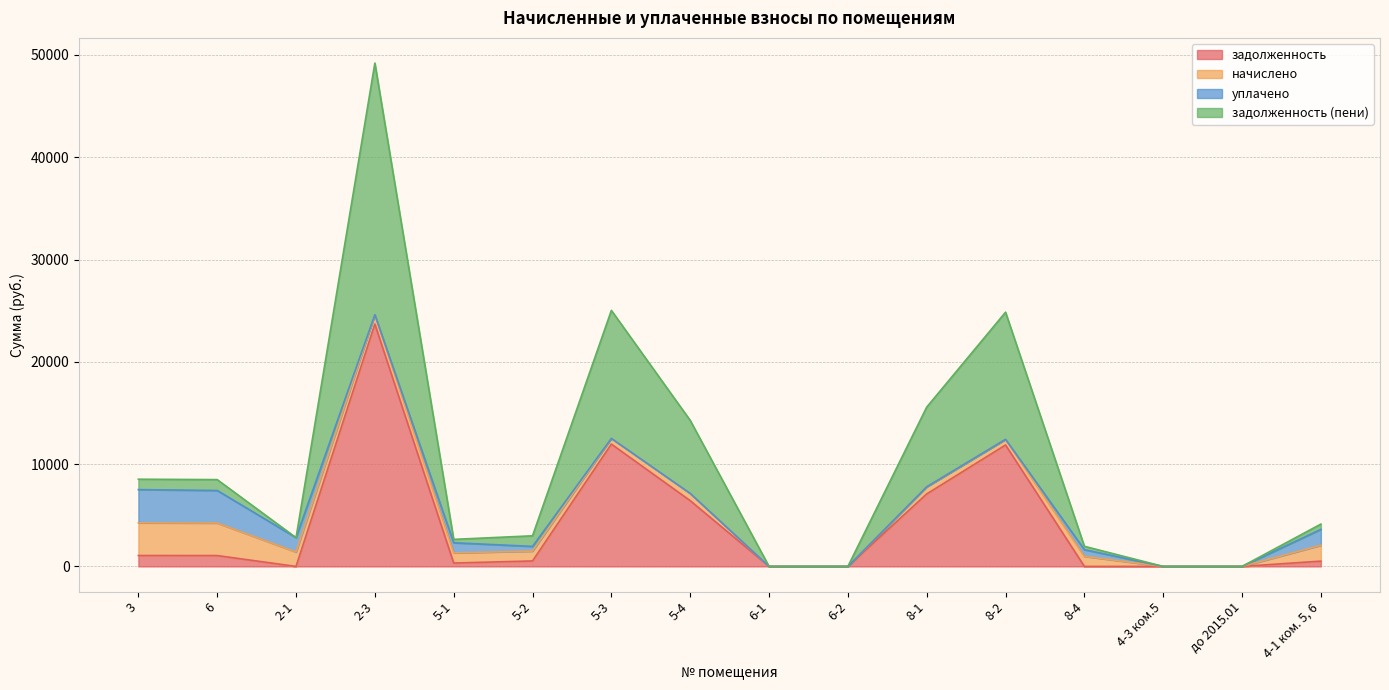

At which category is the sum across all series the highest?

2-3